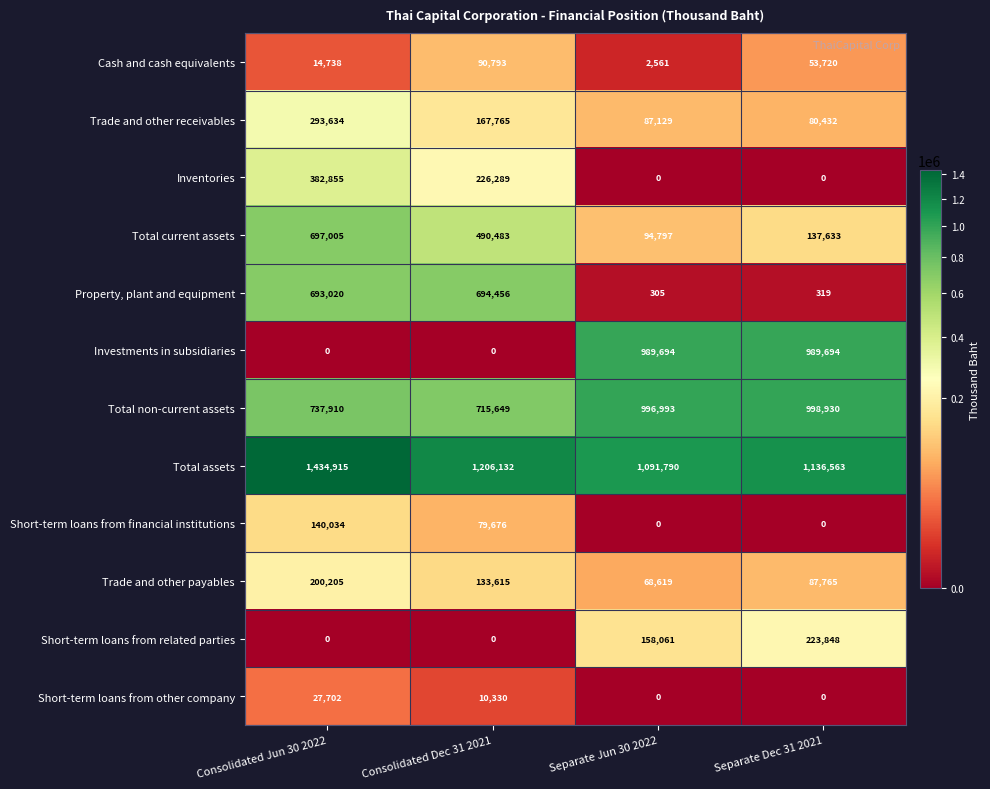

Which series has the widest spread of values?

Investments in subsidiaries